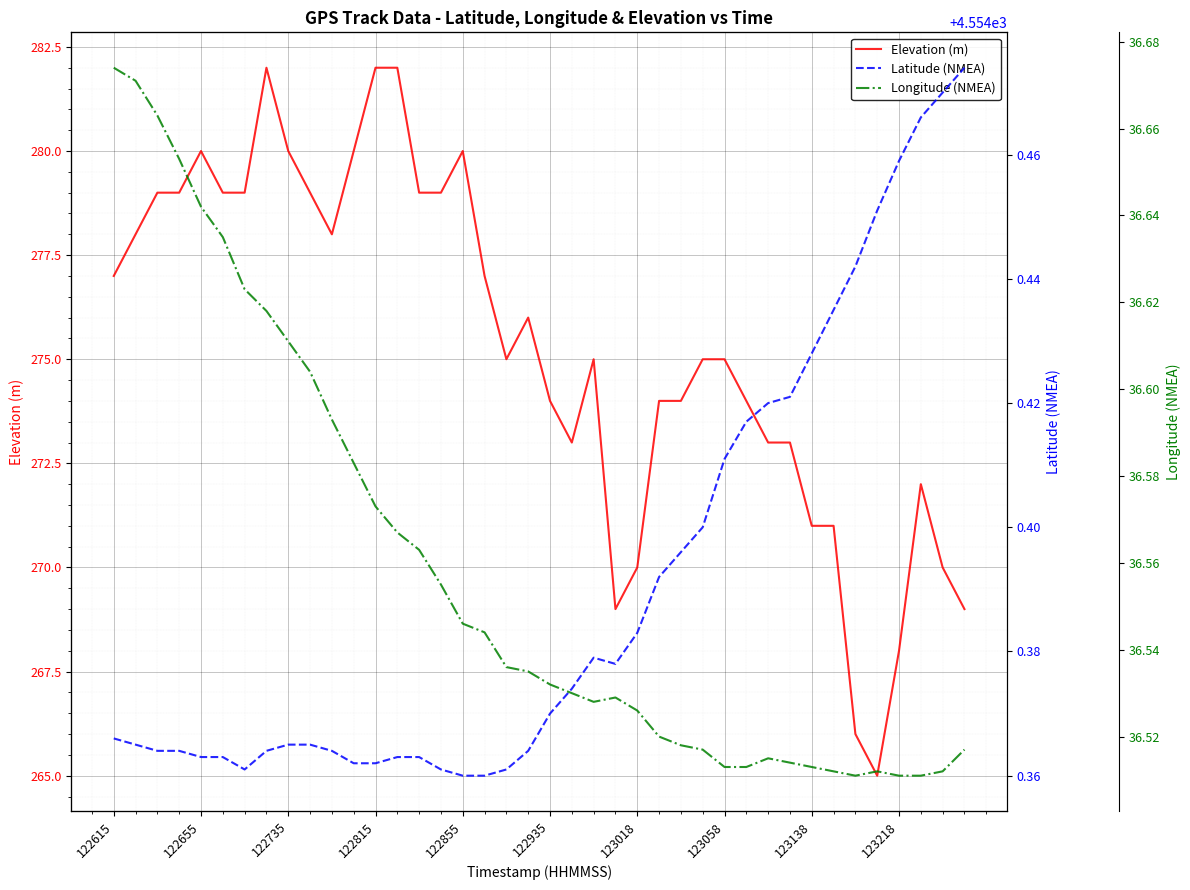

True or false: Longitude (NMEA) and Elevation (m) intersect in this chart.

False